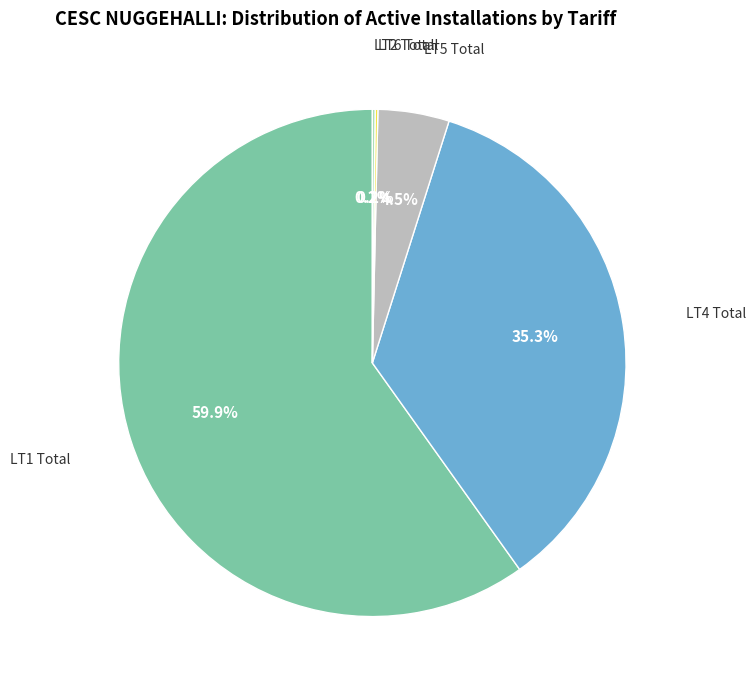

What is the smallest slice in the pie chart?

LT6 Total